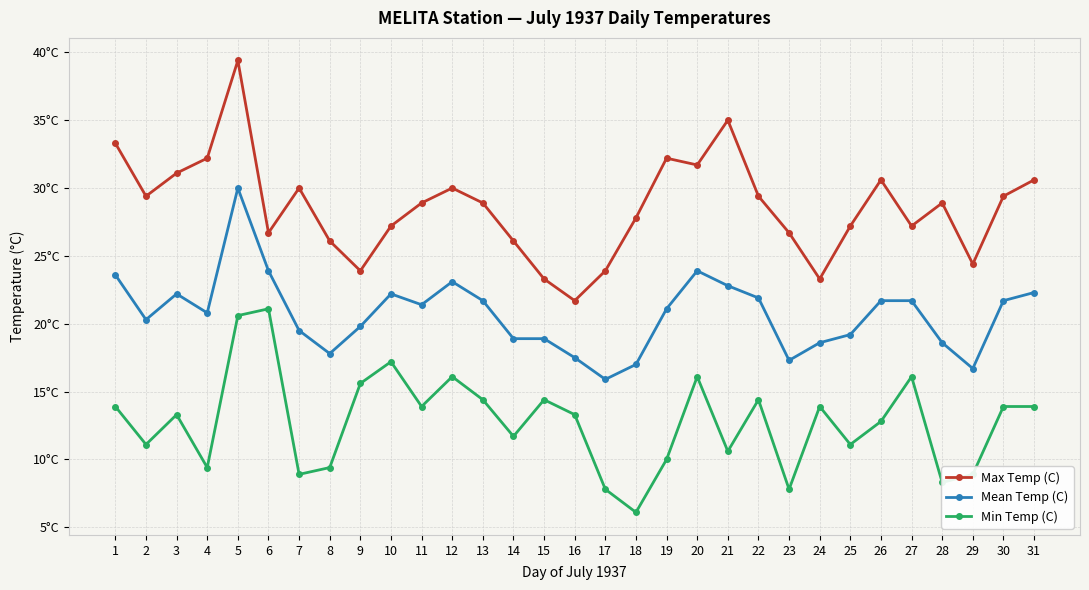

Is this an area chart (filled region under the line)?

No